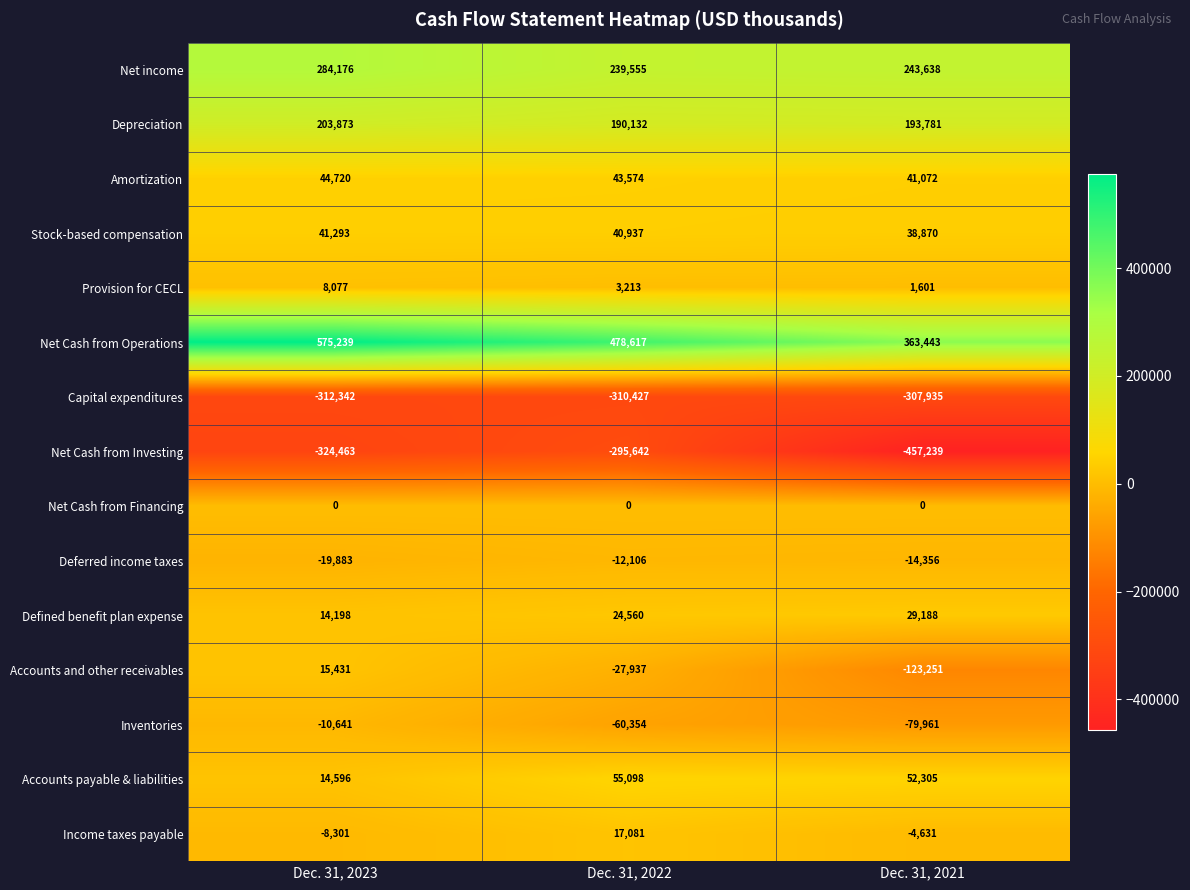

At which label does Deferred income taxes reach its peak?

Dec. 31, 2022